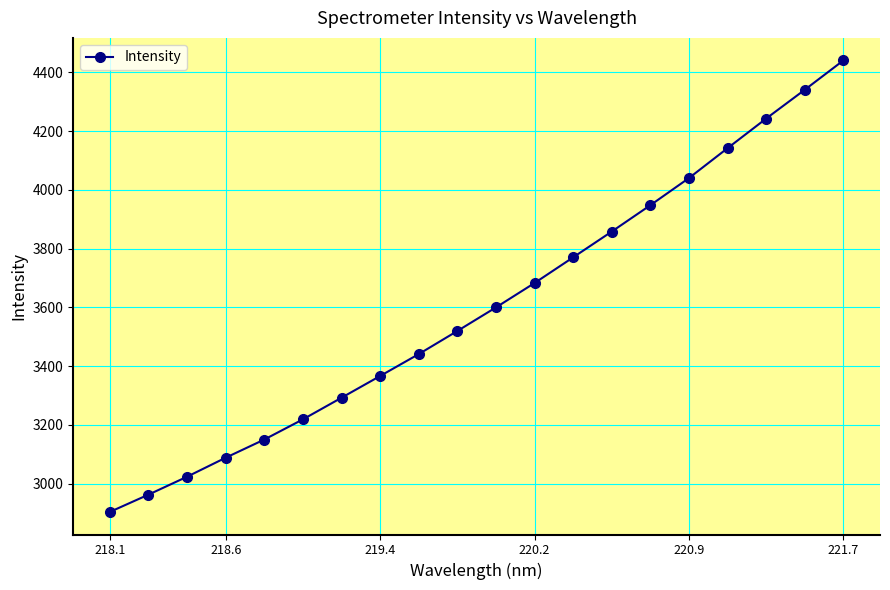

What is the greatest value displayed?

4440.9